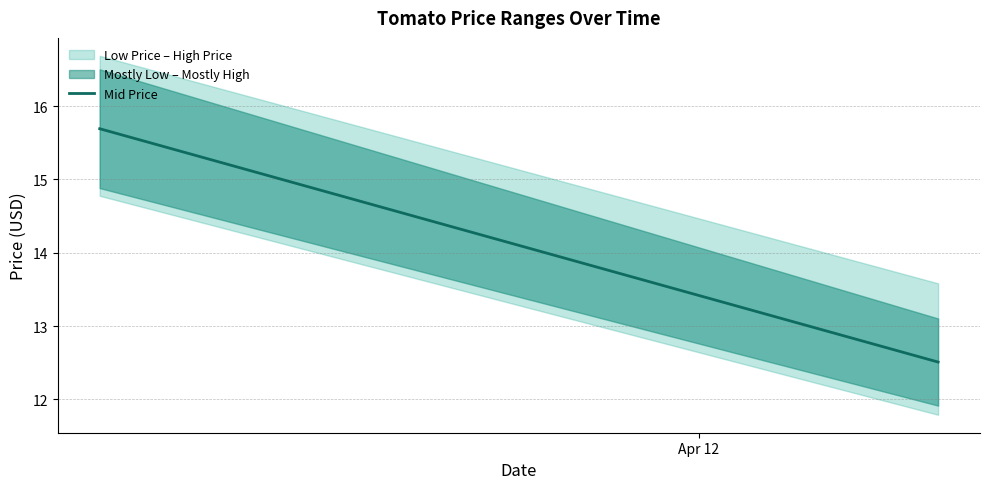

What is the difference between the maximum and minimum values?

3.2